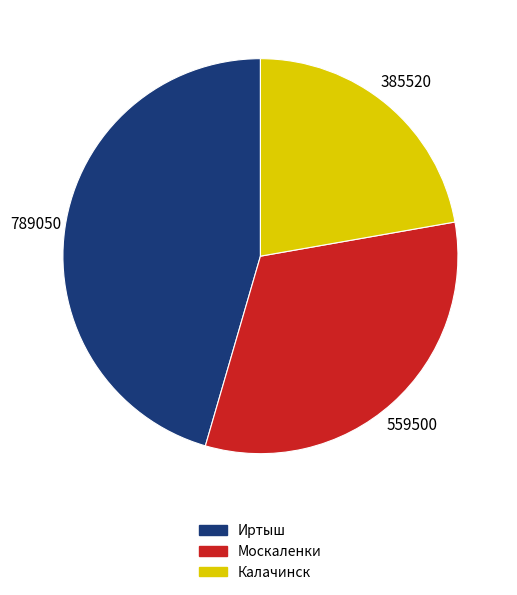

Approximately how many times larger is the value at Москаленки compared to Калачинск?

1.5